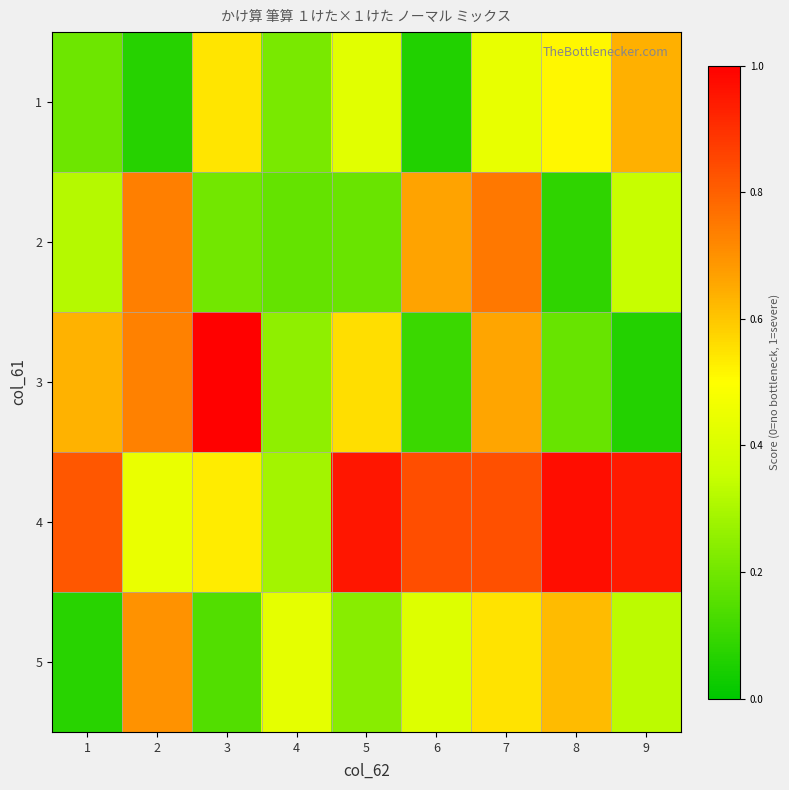

Which has a higher value, 6 or 4?

4